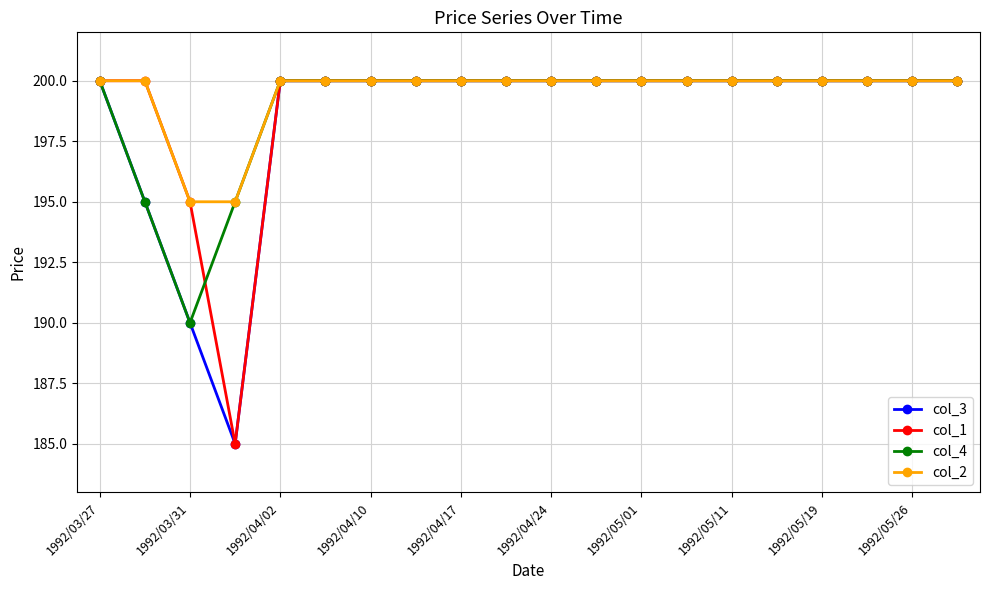

What is the value of the col_2 point at the 16th from the left?

200